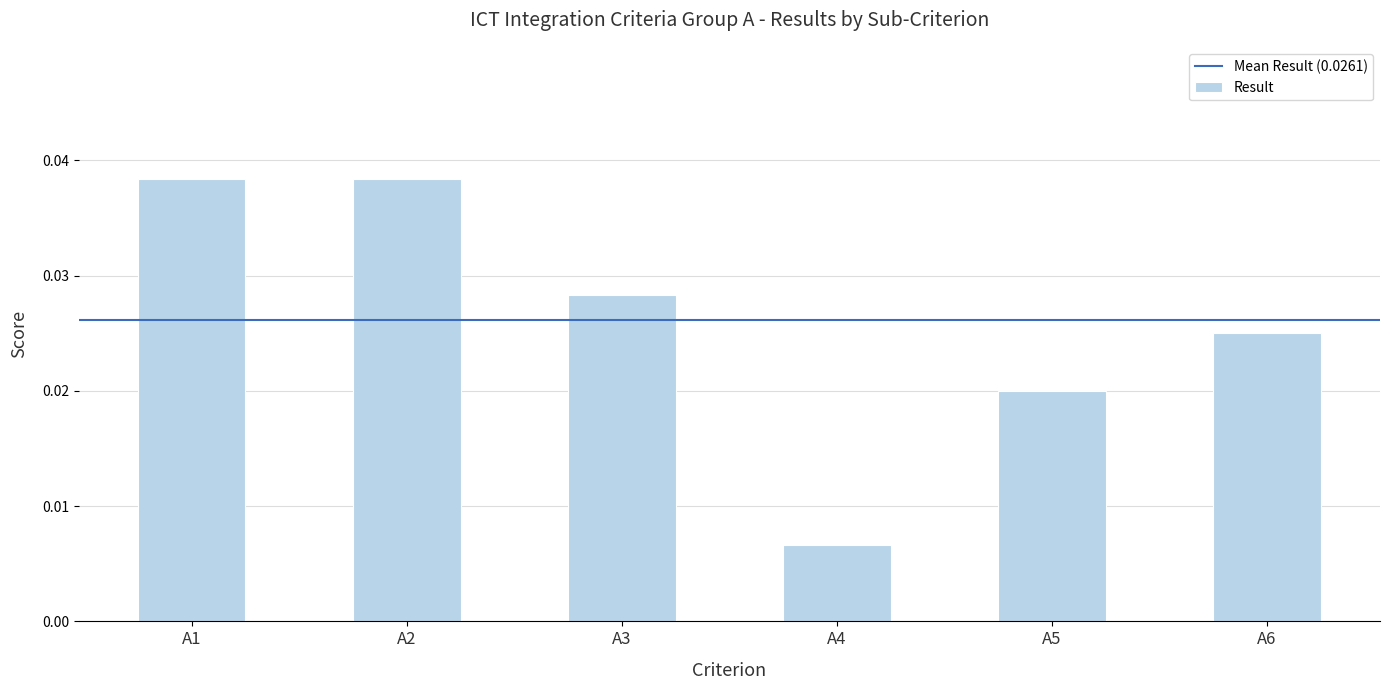

How many bars are there in total?

6